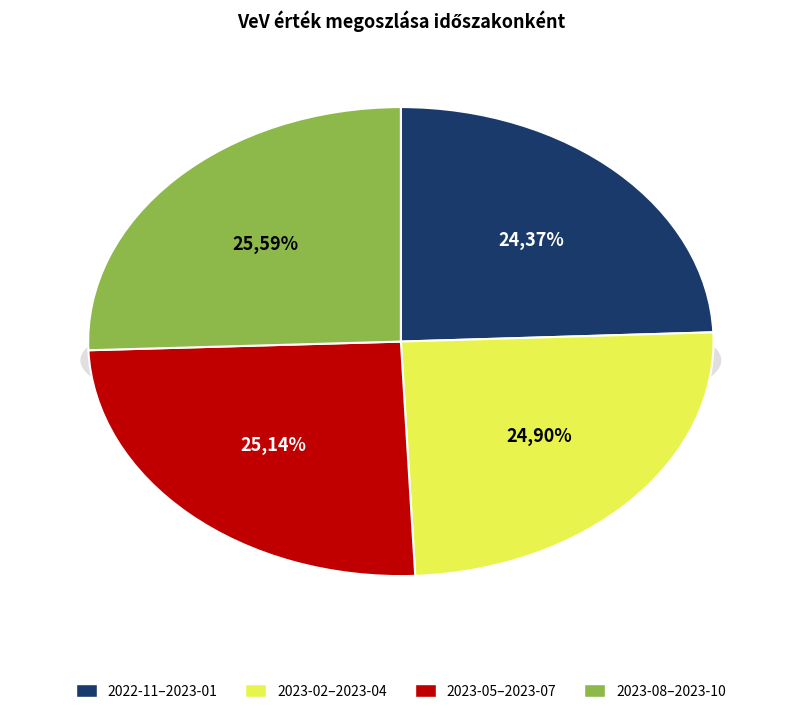

True or false: 2023-02 accounts for 1% of the total.

False